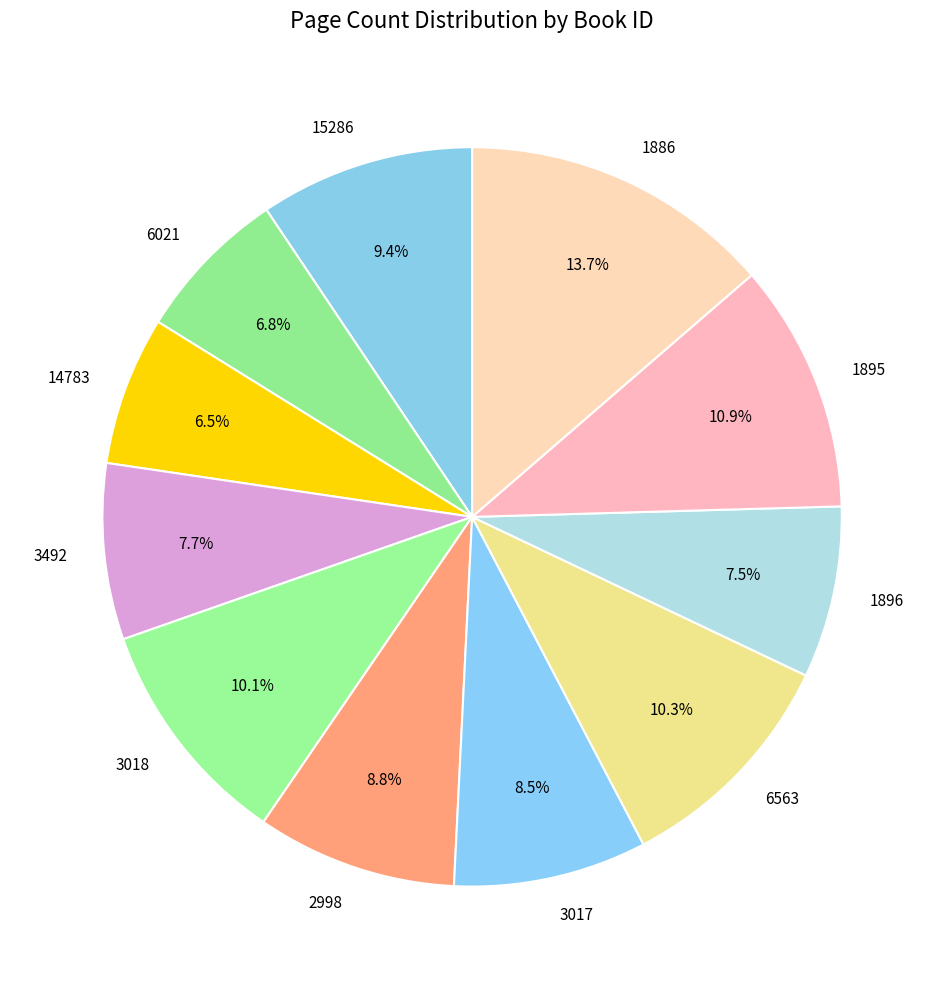

Is 2998 the majority of the pie?

No